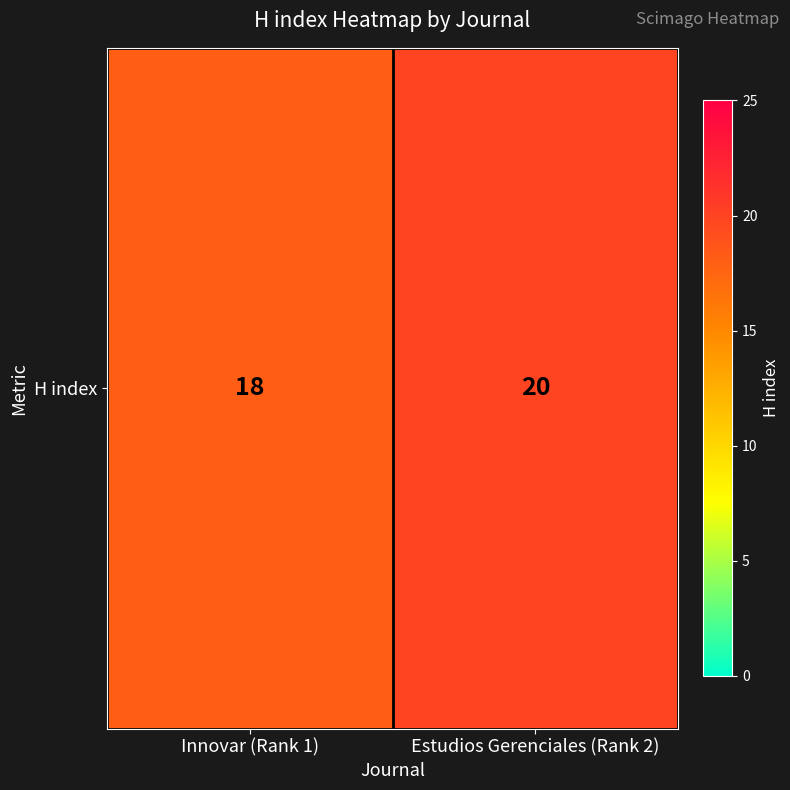

What is the change in value from Innovar (Rank 1) to Estudios Gerenciales (Rank 2)?

+2